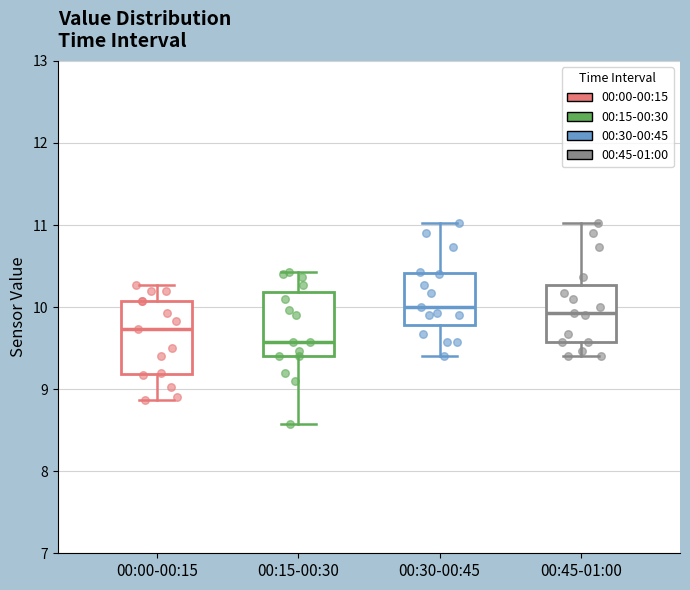

Which box is the tallest, from its lower edge to its upper edge?

00:00-00:15